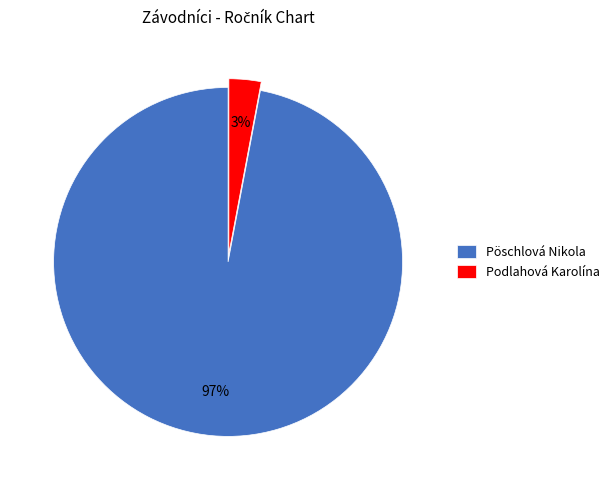

To the nearest percent, what percentage of the pie is Pöschlová Nikola?

97%